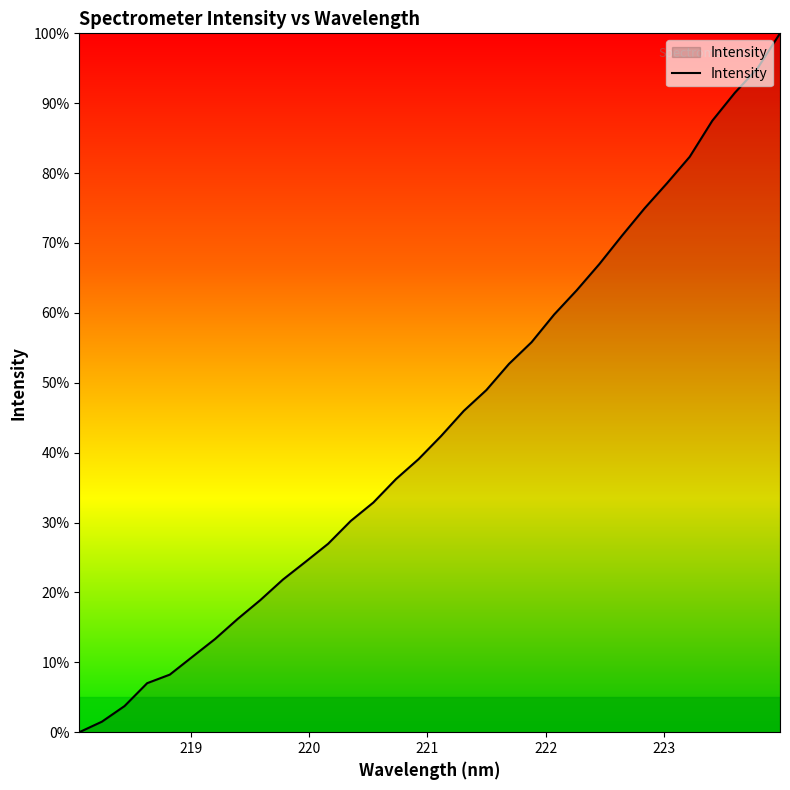

Reading left to right, list all the values displayed in this chart.

0.0	1.5	3.7	7.0	8.2	10.8	13.3	16.2	18.9	21.8	24.4	27.0	30.2	32.9	36.2	39.1	42.4	46.0	49.0	52.7	55.8	59.8	63.2	67.0	71.0	75.0	78.6	82.3	87.5	91.5	95.0	100.0